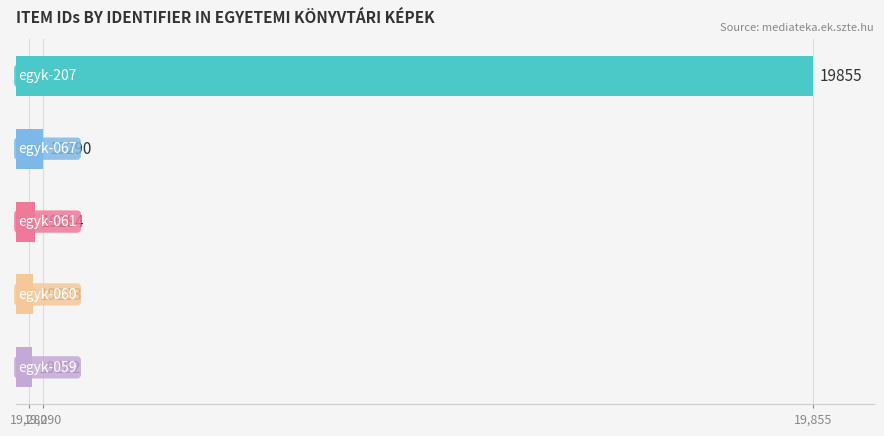

Reading top to bottom, what are all the values shown in this chart?

19855	19290	19284	19283	19282